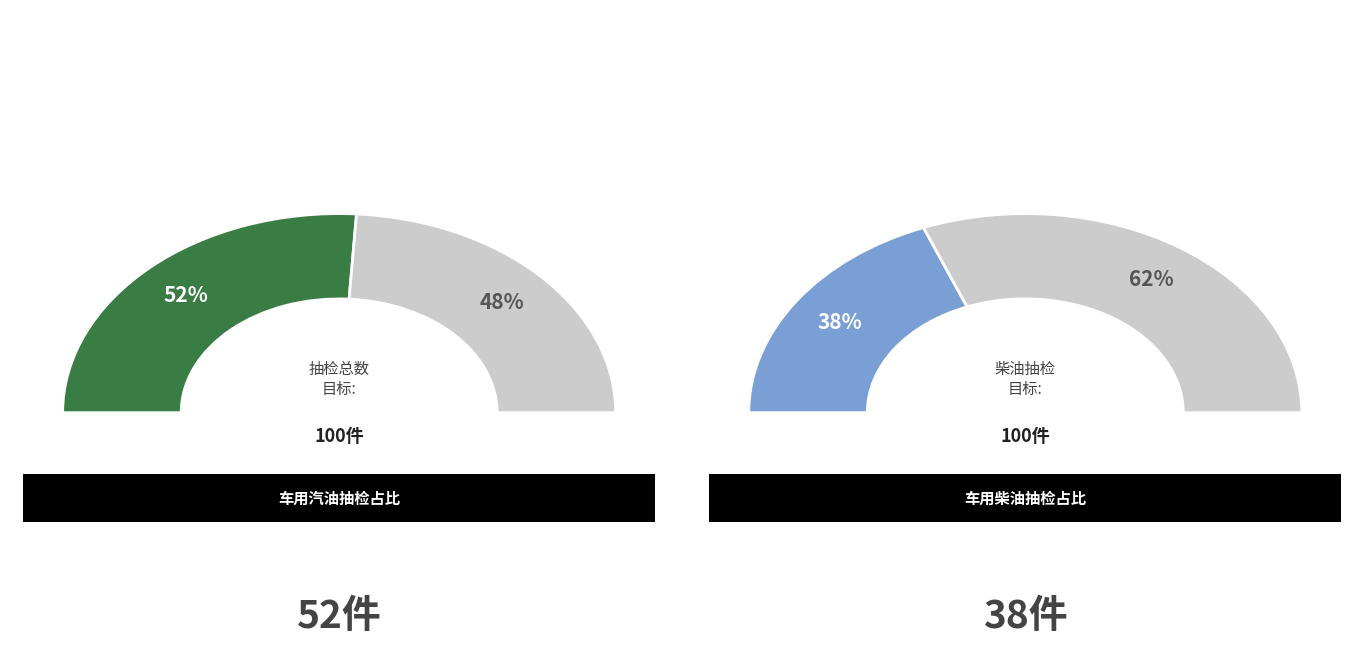

Between 车用汽油（ⅥB） and 车用柴油（Ⅵ）, which is larger?

车用汽油（ⅥB）